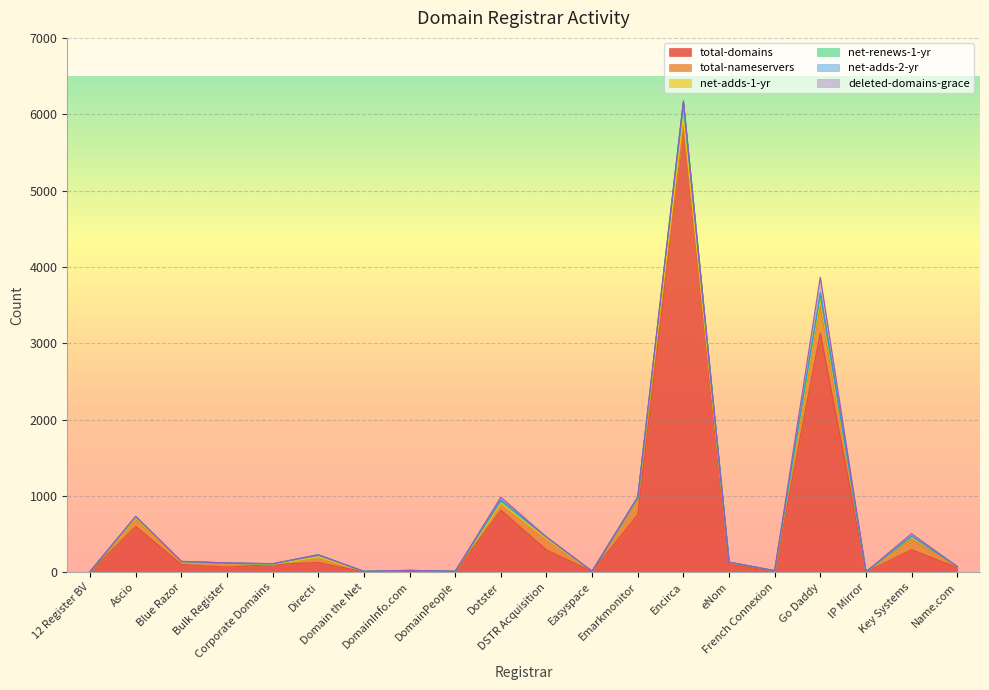

Does the chart display data point markers on the line(s)?

No